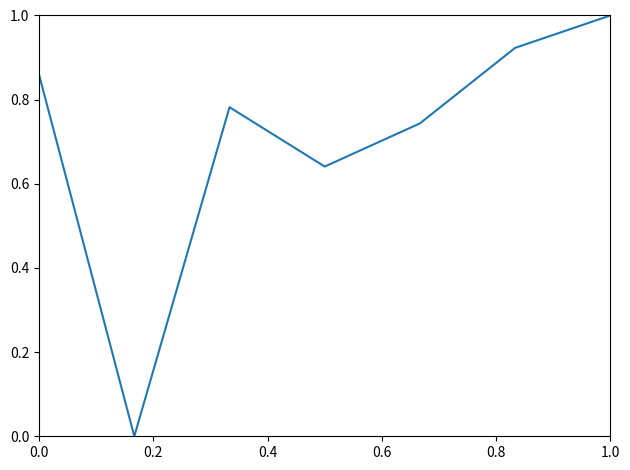

How many values exceed 0?

6